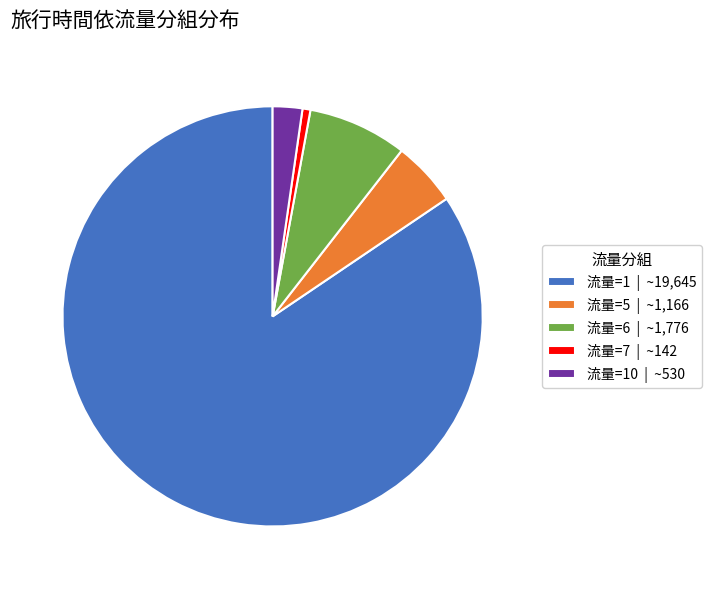

Is it true that 流量=6 | ~1,776 is 8% of the pie?

True